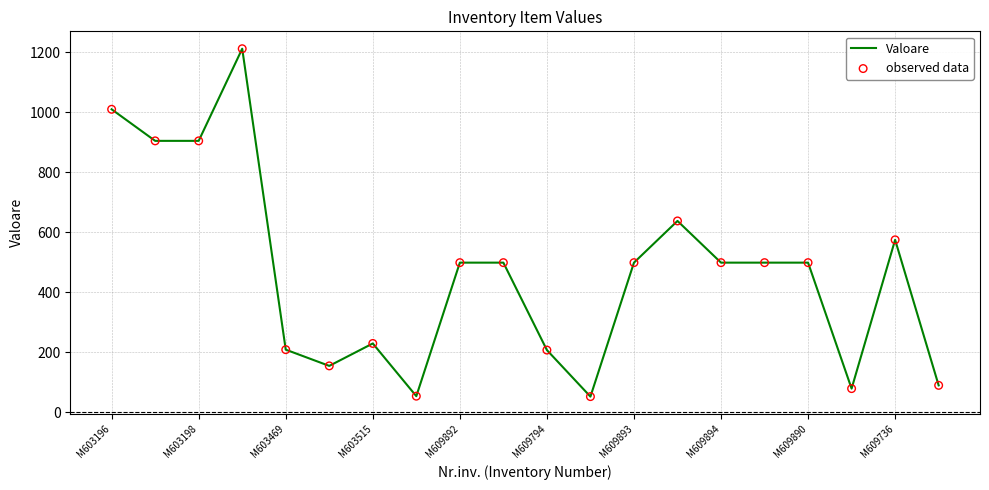

What is the difference between the maximum and minimum values?

1159.5